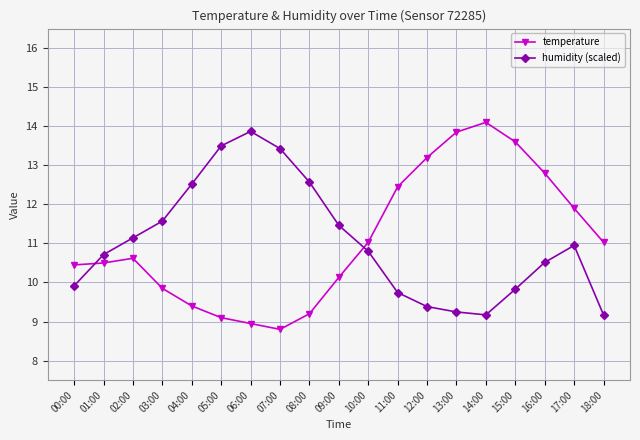

What position from the right is 16:00?

3